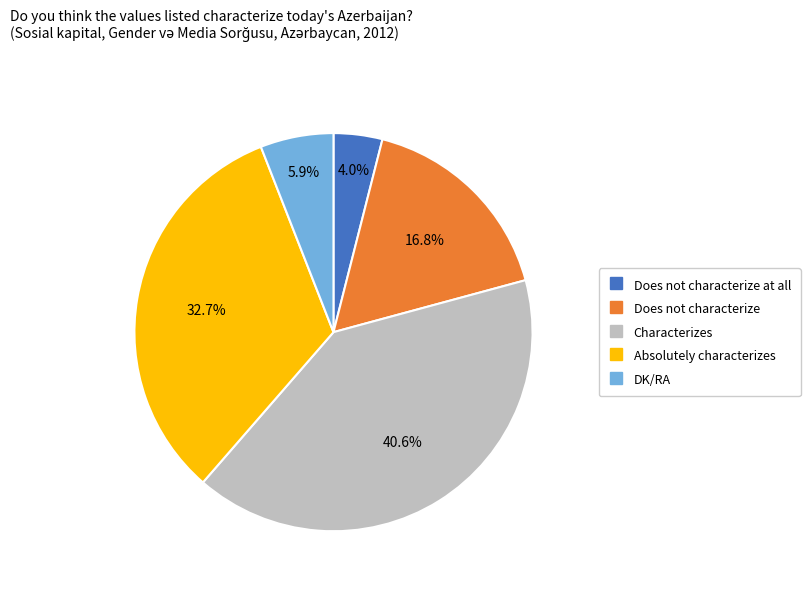

Is there any slice that represents more than half of the pie?

No